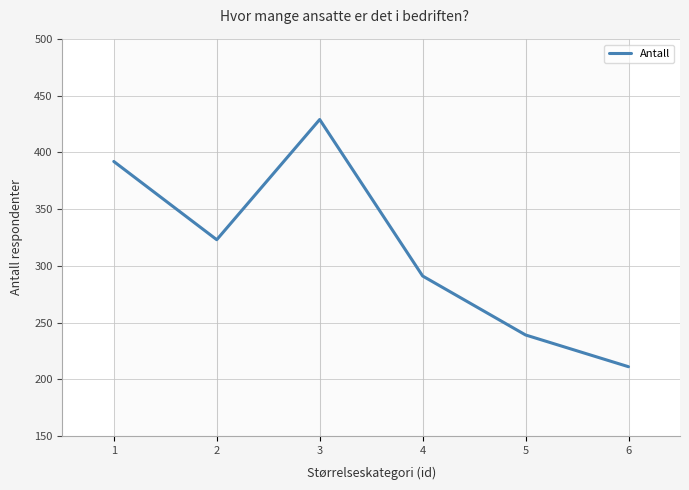

What is the greatest value displayed?

429